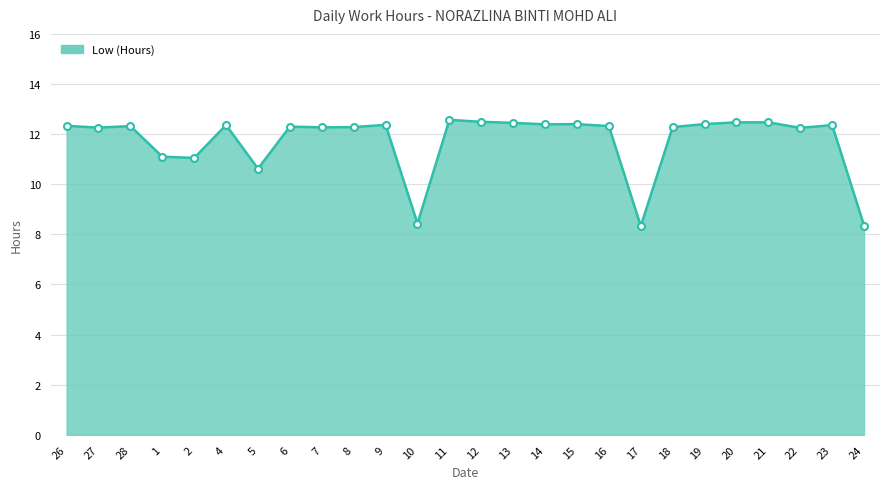

Is it true that the value at 14 is 12.4?

True